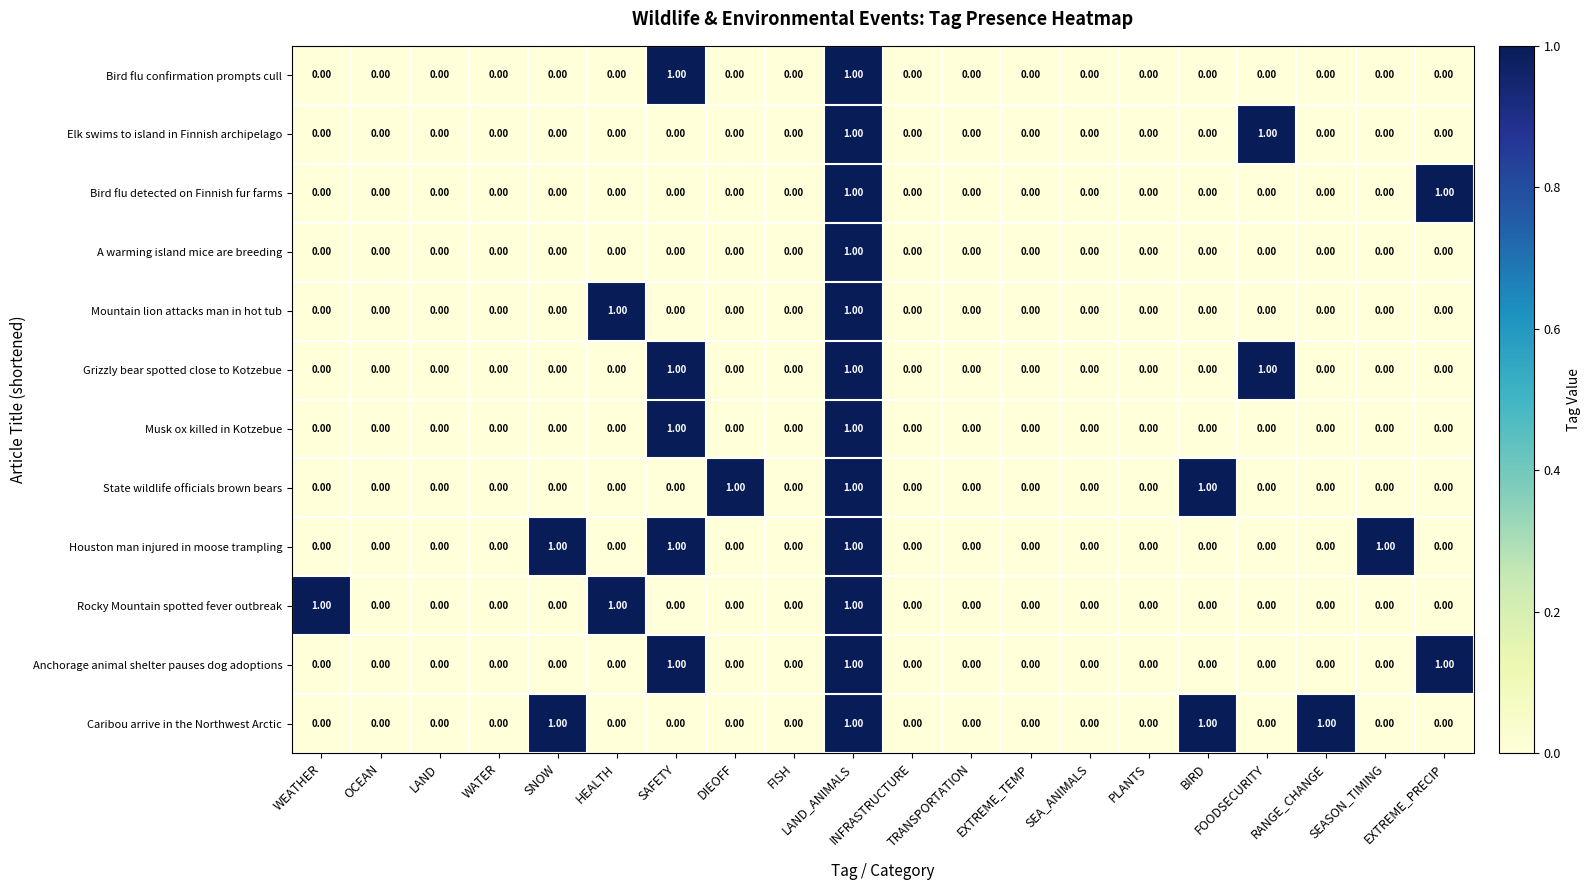

At which category is the sum across all series the highest?

LAND_ANIMALS